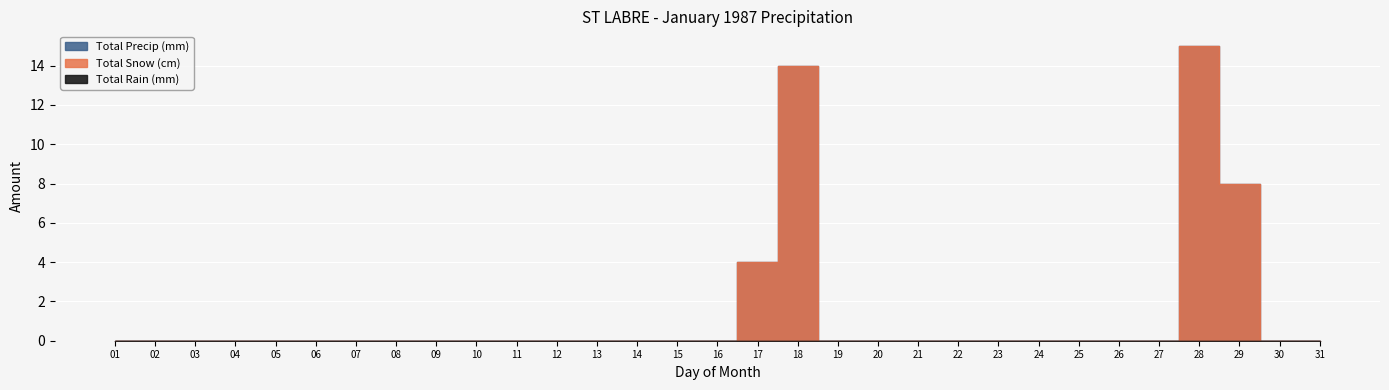

True or false: Total Snow (cm) has a value of -9 at 23.

False